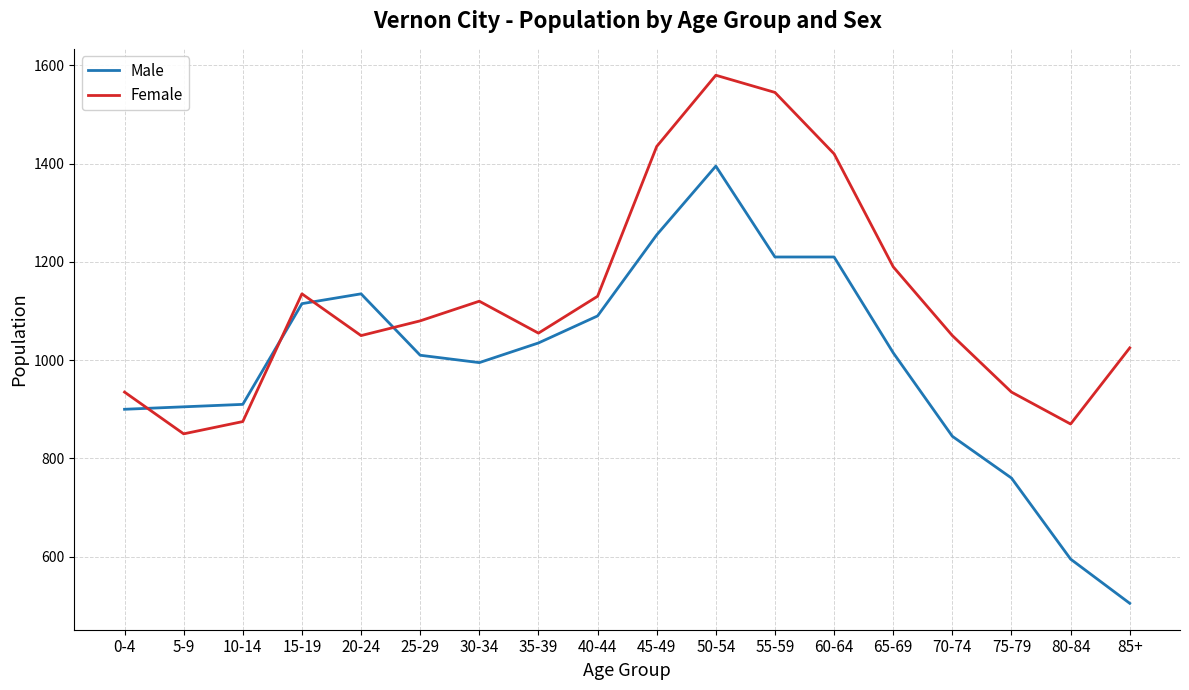

What is the sum of all Male values?

17885